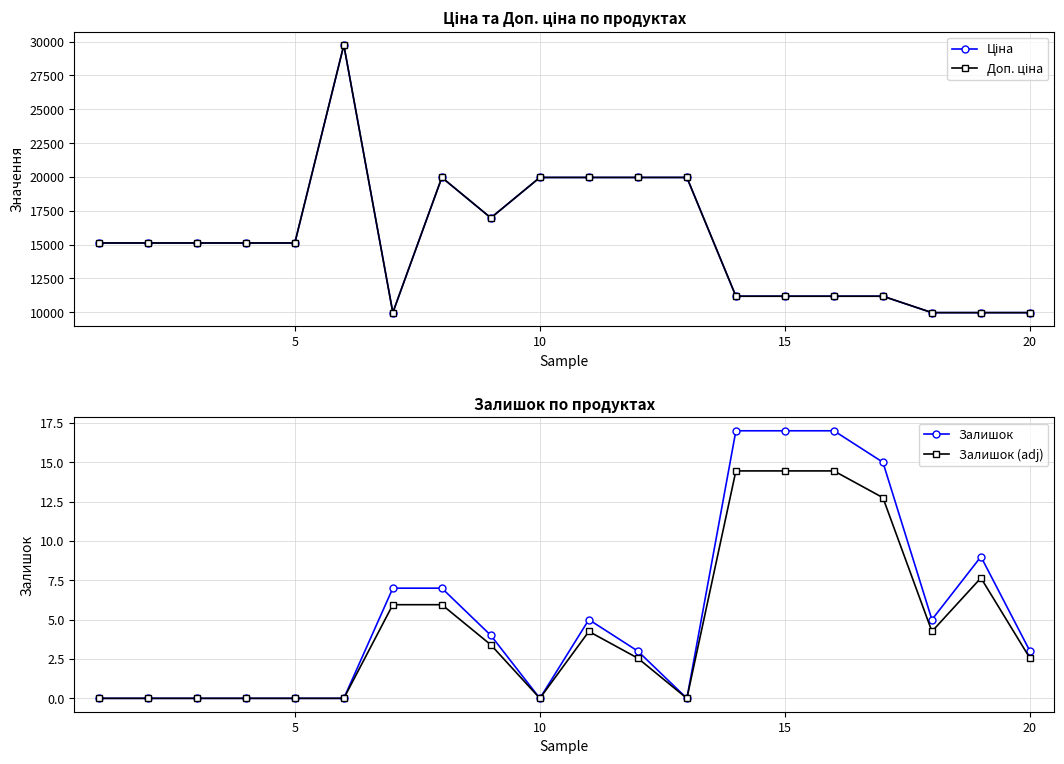

What is the difference between the maximum and minimum values in the Залишок (adj) series?

14.4